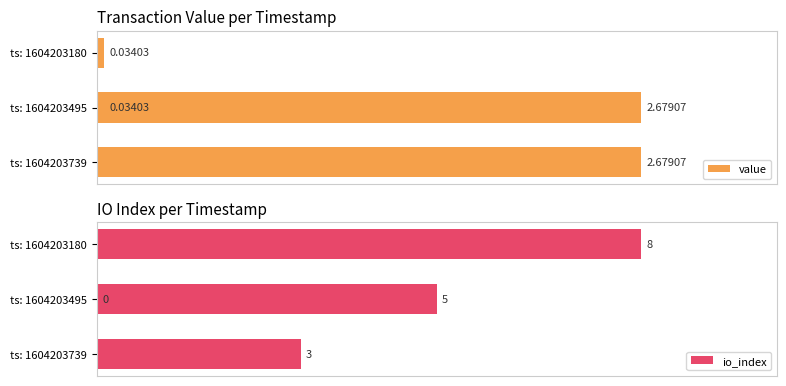

List the series in order of their peak value, highest first.

io_index, value